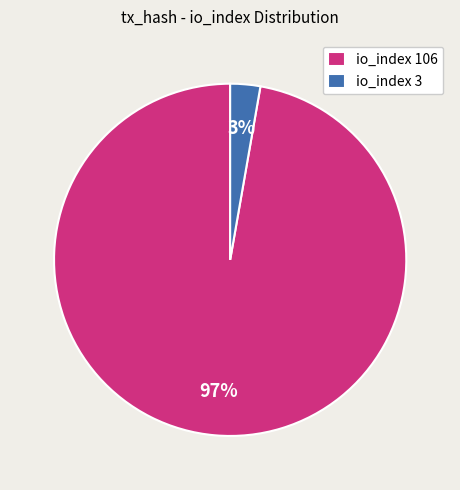

What percentage is the io_index 3 slice, to the nearest percent?

3%